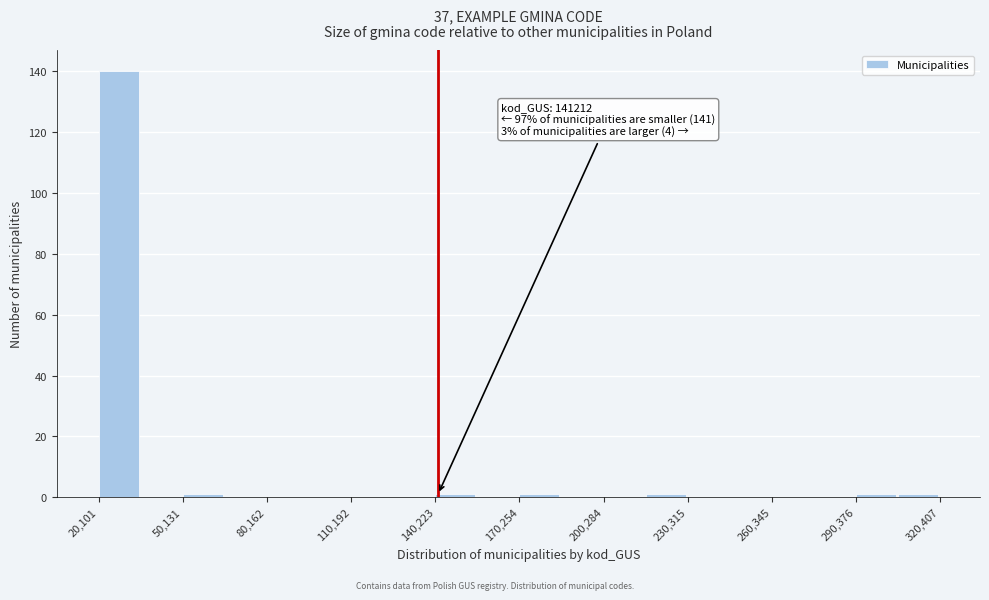

Around what value on the x-axis is the tallest bar? Give the approximate position of its centre, as read against the axis.

25000